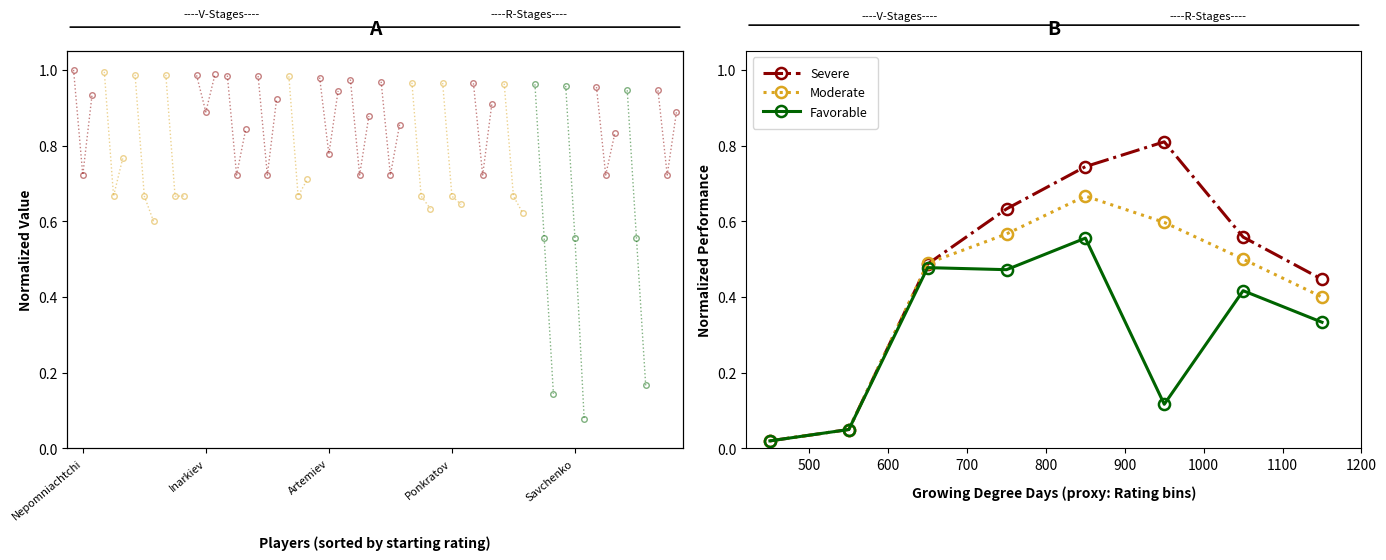

Is the value of Moderate at 7 greater than the value of Severe at Inarkiev?

Yes